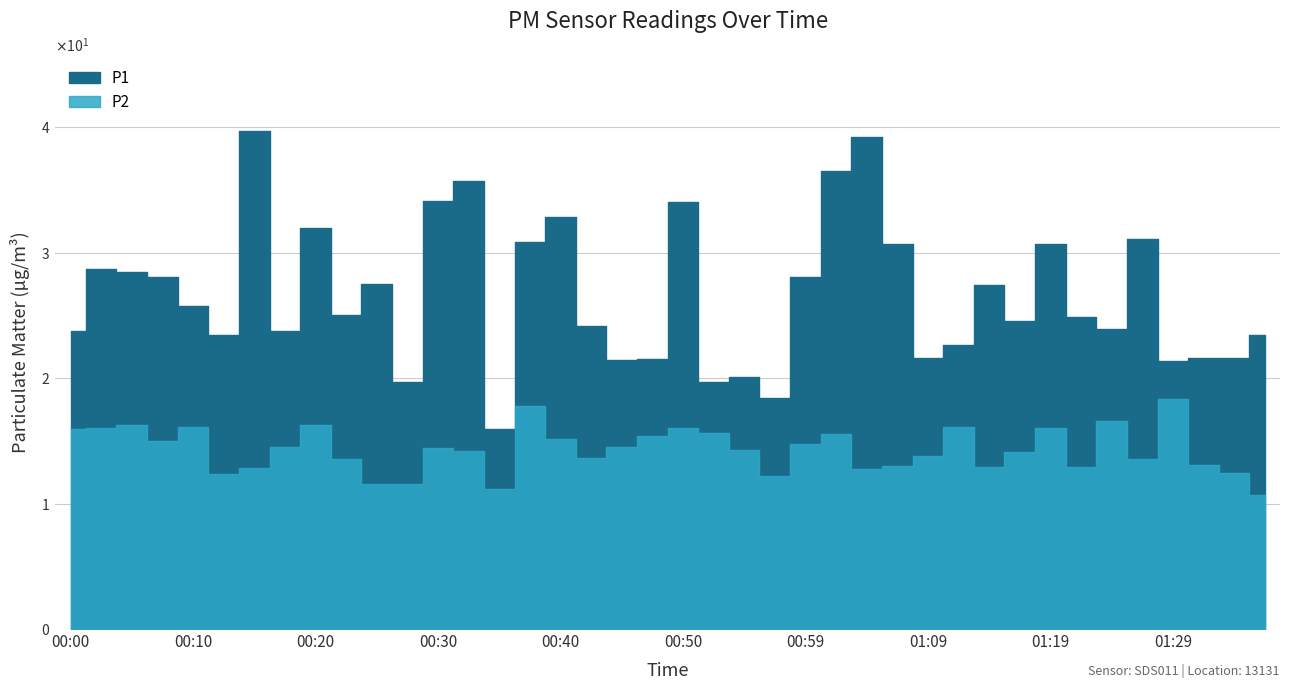

What is the difference between the second highest and minimum values in the P2 series?

7.1